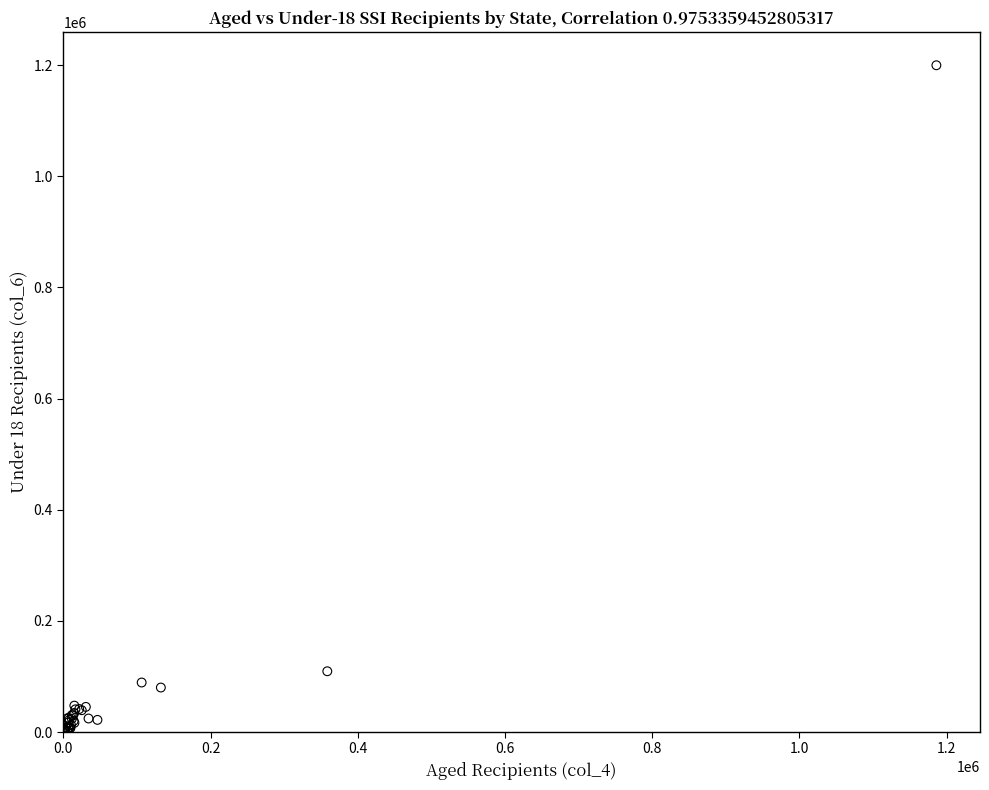

What Y value in the scatter plot is closest to 600437?

109318